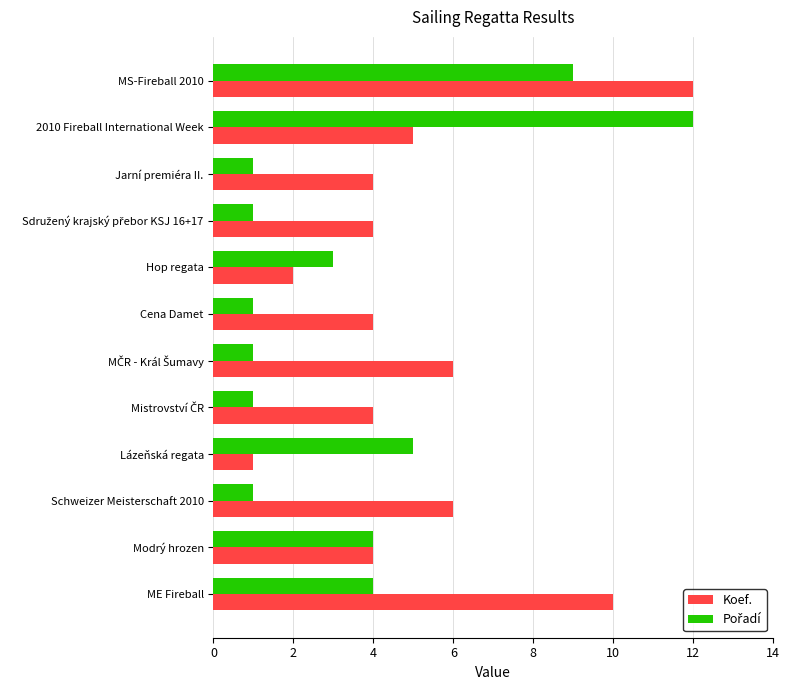

At which label does Koef. reach its minimum?

Lázeňská regata